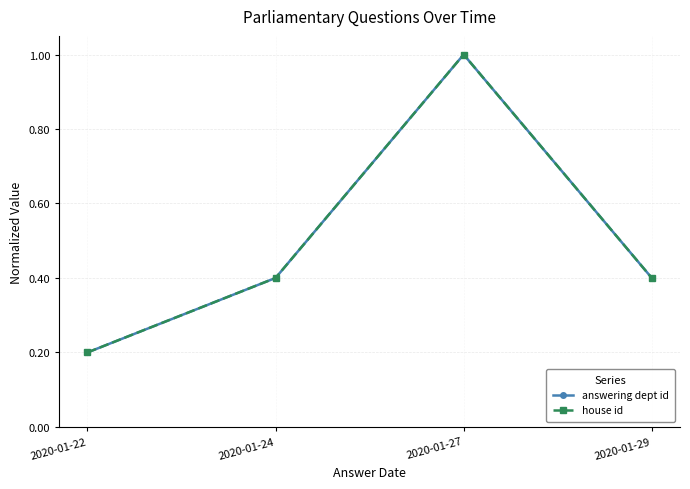

Reading left to right, list all the values displayed in this chart.

answering dept id: 2020-01-22=0.2	2020-01-24=0.4	2020-01-27=1.0	2020-01-29=0.4
house id: 2020-01-22=0.2	2020-01-24=0.4	2020-01-27=1.0	2020-01-29=0.4